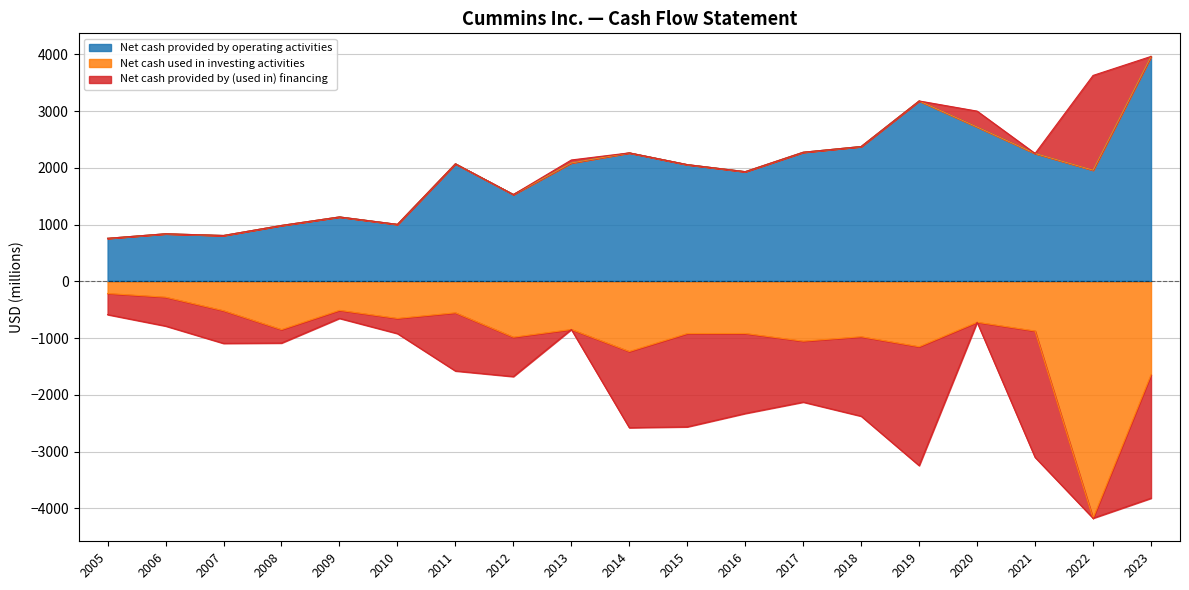

The Net cash provided by operating activities series shows 1532 at 2012. True or false?

True